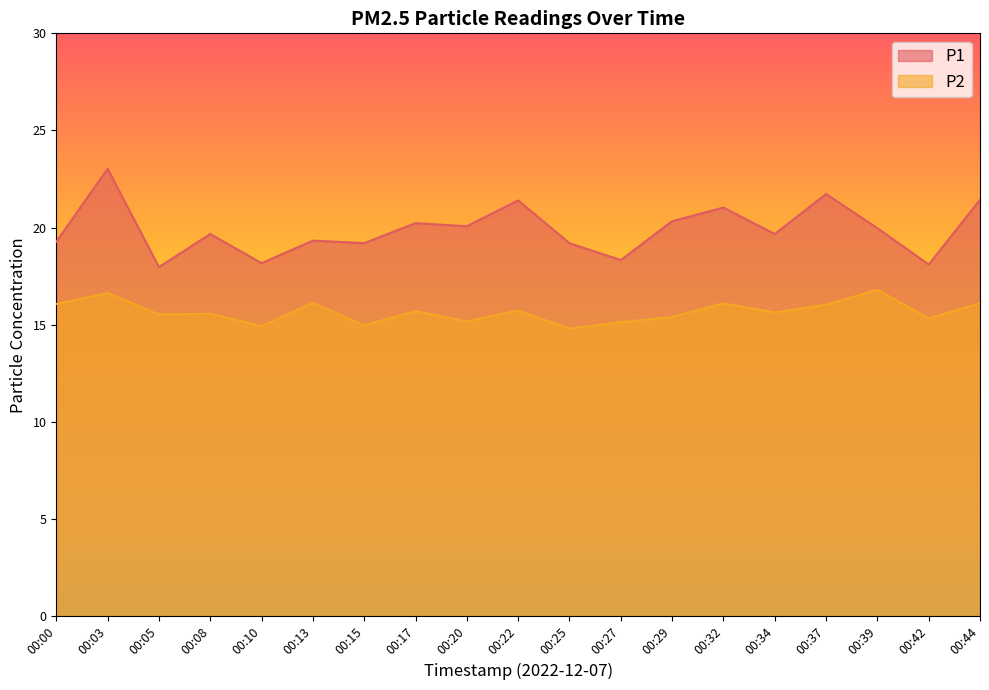

Is the value of P1 at 00:39 greater than the value of P2 at 00:42?

Yes